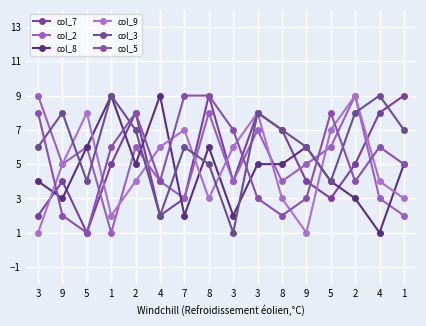

Which category has the lowest value in the col_8 series?

4